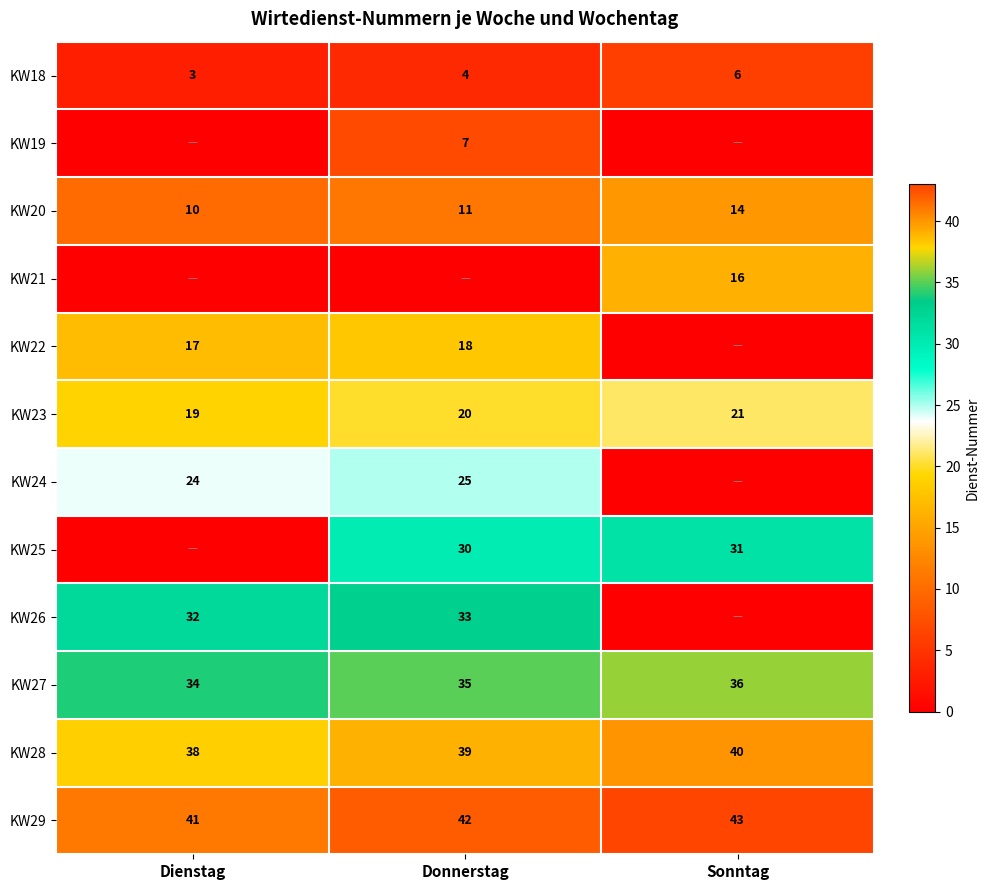

The value of KW25 at Sonntag is 20. True or false?

False